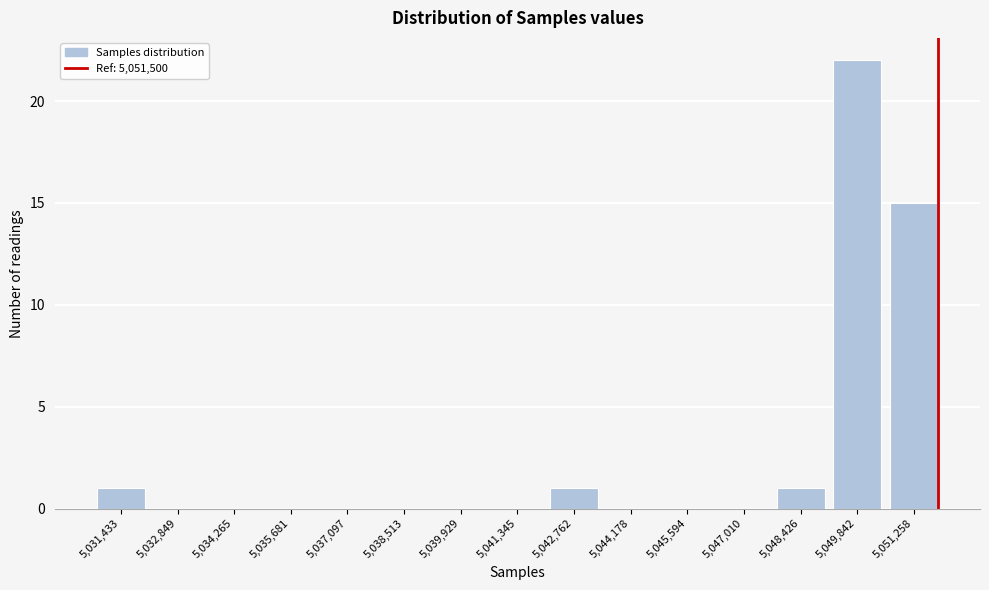

Reading right to left, transcribe all the data shown in this chart.

5,051,258=15	5,049,842=22	5,048,426=1	5,047,010=0	5,045,594=0	5,044,178=0	5,042,762=1	5,041,345=0	5,039,929=0	5,038,513=0	5,037,097=0	5,035,681=0	5,034,265=0	5,032,849=0	5,031,433=1